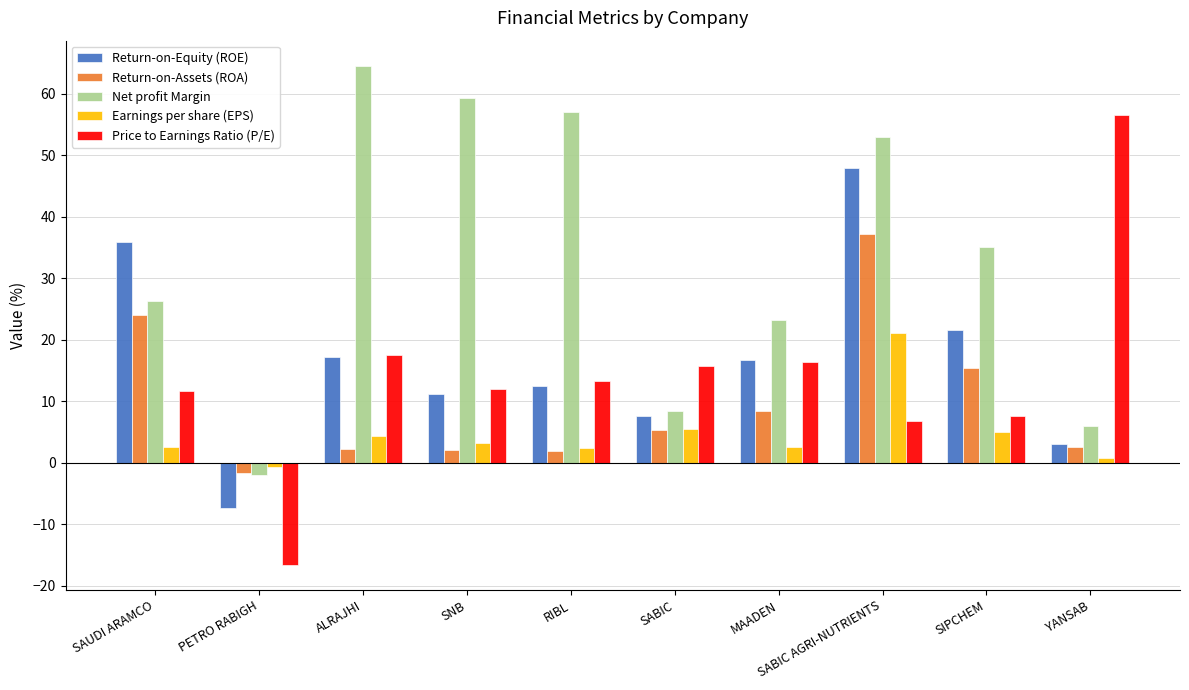

What are all the series names shown in the legend?

Return-on-Equity (ROE), Return-on-Assets (ROA), Net profit Margin, Earnings per share (EPS), Price to Earnings Ratio (P/E)